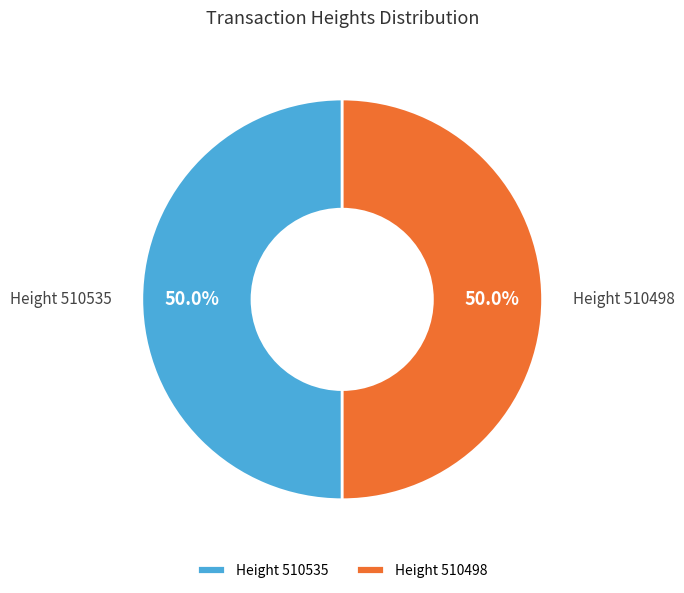

What is the total percentage of Height 510535 and Height 510498?

100.0%